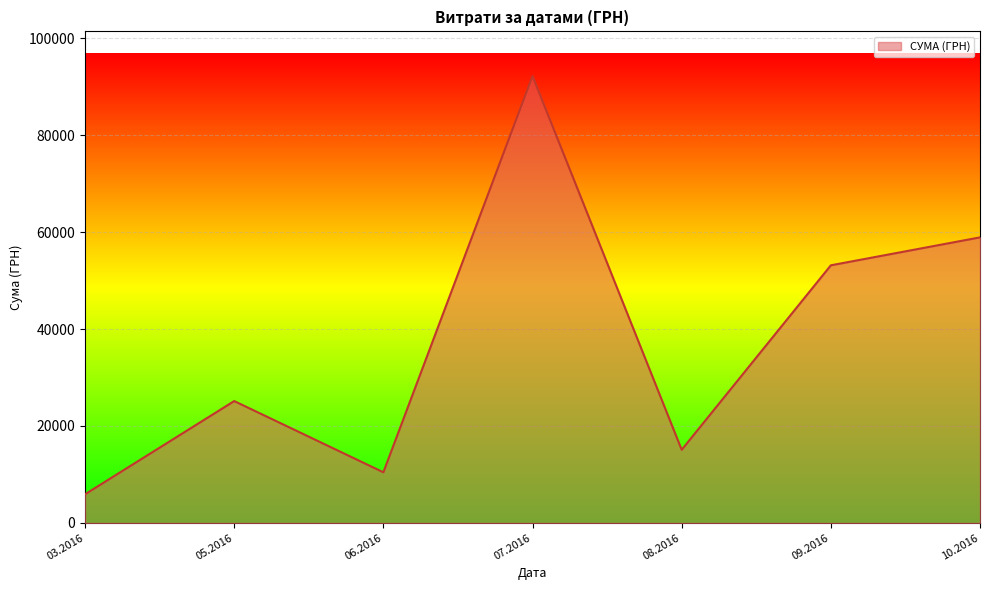

Count the number of categories in the chart.

7